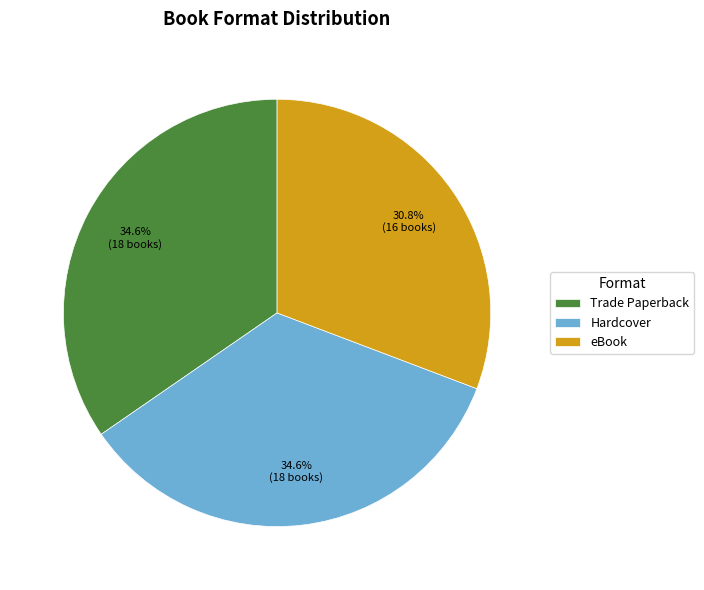

The Trade Paperback slice represents 23% of the pie. True or false?

False